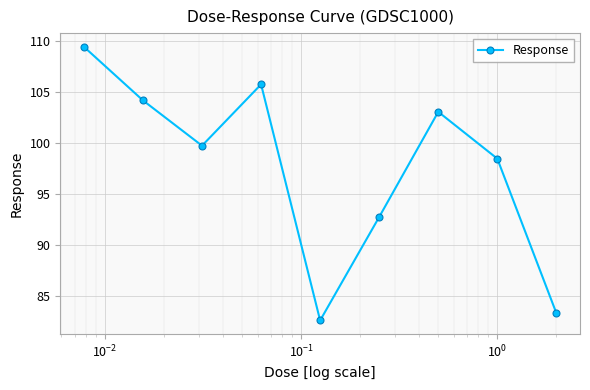

How many interior local peaks (higher than both neighbors) does the data have?

2